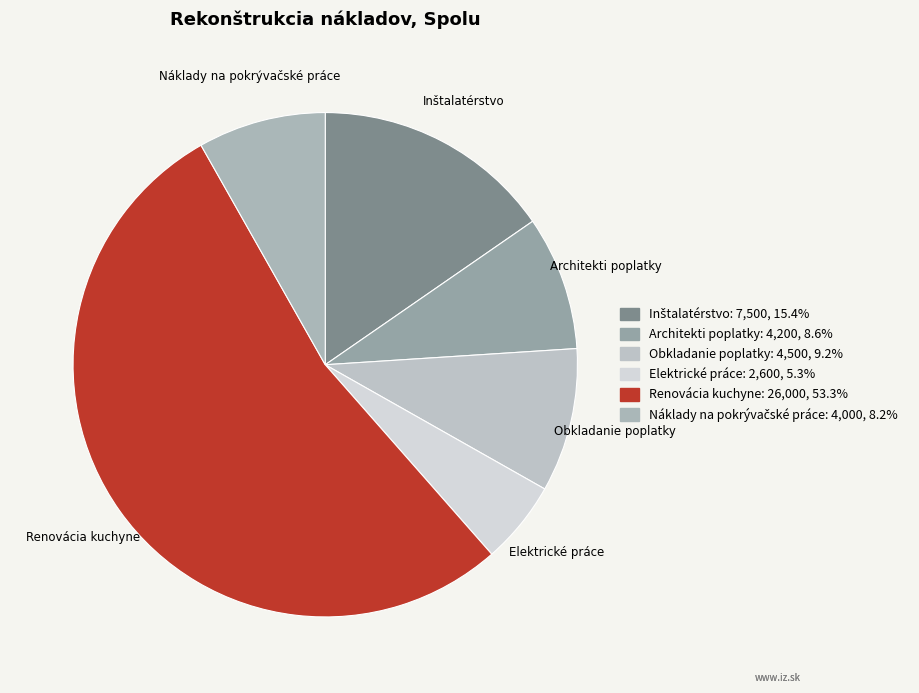

Is the sum of Renovácia kuchyne and Elektrické práce greater than half?

Yes